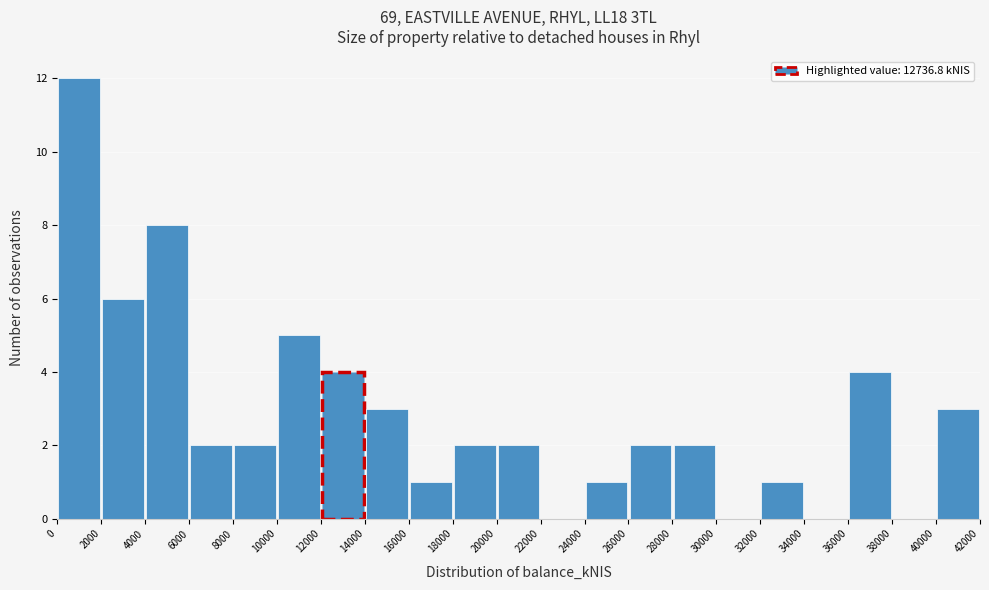

Reading left to right, transcribe this chart: for each bar, give the range it covers on the x-axis and its height. The values are not printed on the chart, so give them approximately, as read against the axis.

0 to 2000: 12
2000 to 4000: 6
4000 to 6000: 8
6000 to 8000: 2
8000 to 10000: 2
10000 to 12000: 5
12000 to 14000: 4
14000 to 16000: 3
16000 to 18000: 1
18000 to 20000: 2
20000 to 22000: 2
22000 to 24000: 0
24000 to 26000: 1
26000 to 28000: 2
28000 to 30000: 2
30000 to 32000: 0
32000 to 34000: 1
34000 to 36000: 0
36000 to 38000: 4
38000 to 40000: 0
40000 to 42000: 3